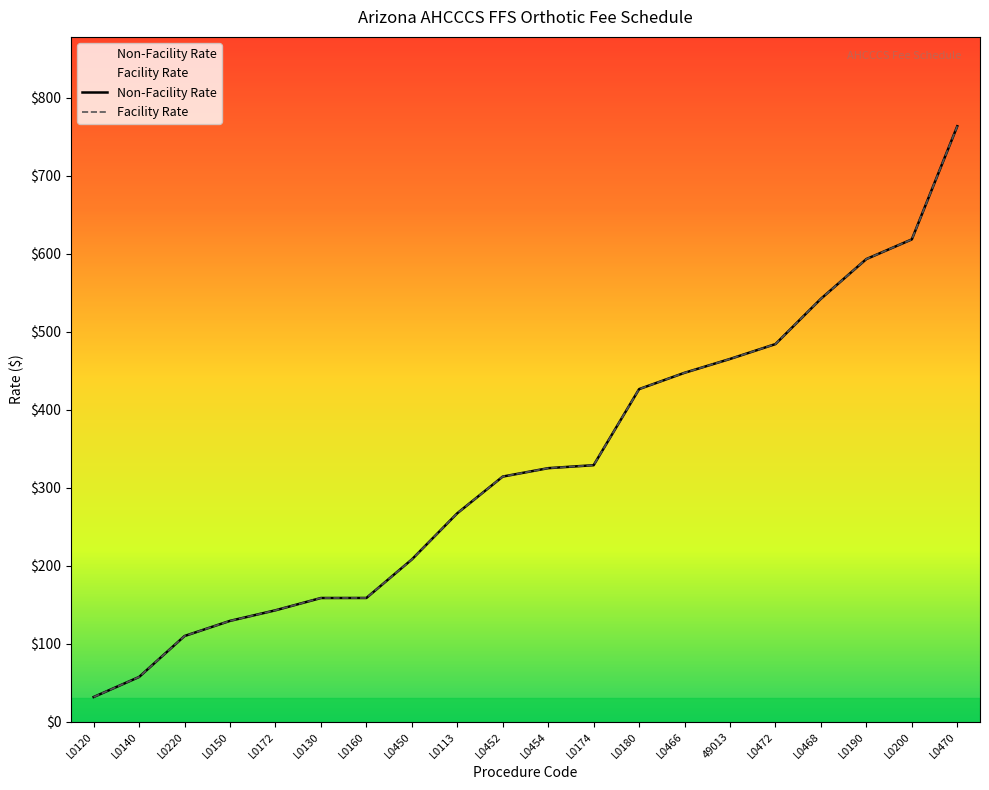

At which label is Facility Rate closest to 397?

L0180